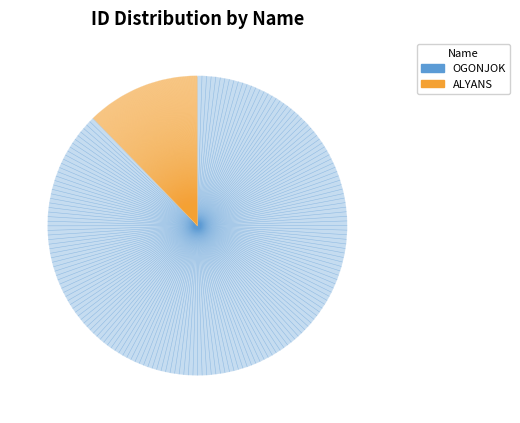

Which slice is the largest?

OGONJOK